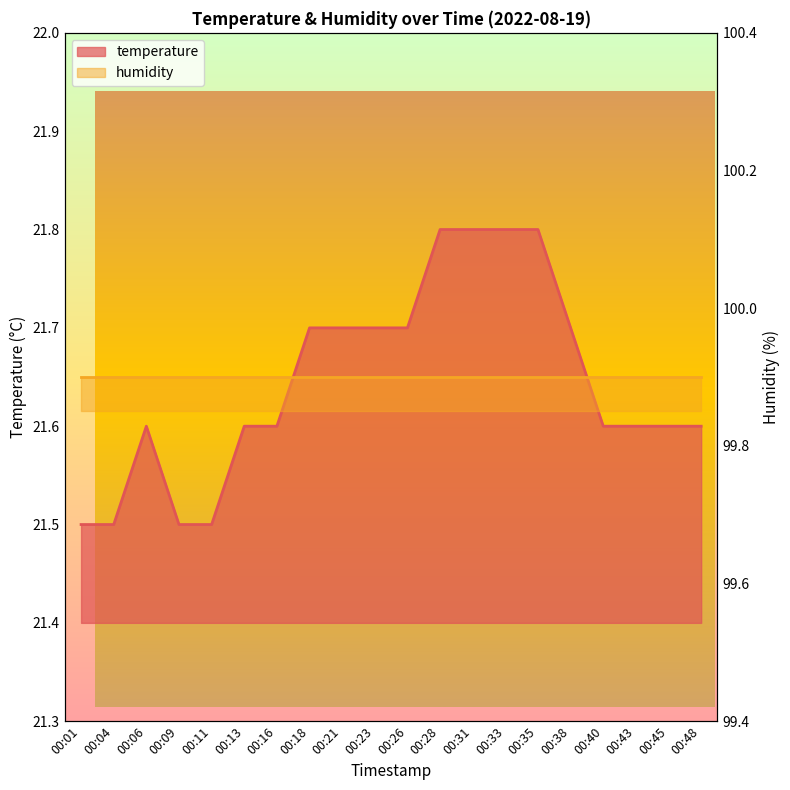

The value at 00:38 is 5.1. True or false?

False